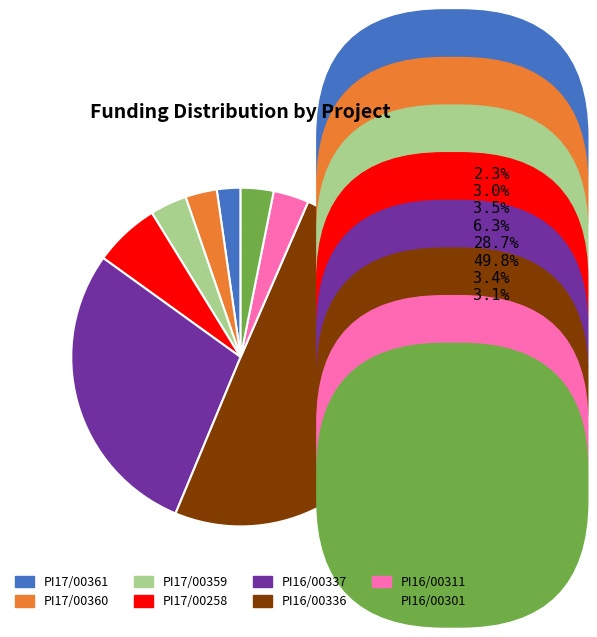

Combined, what portion of the pie is PI16/00337 and PI17/00258?

34.9%